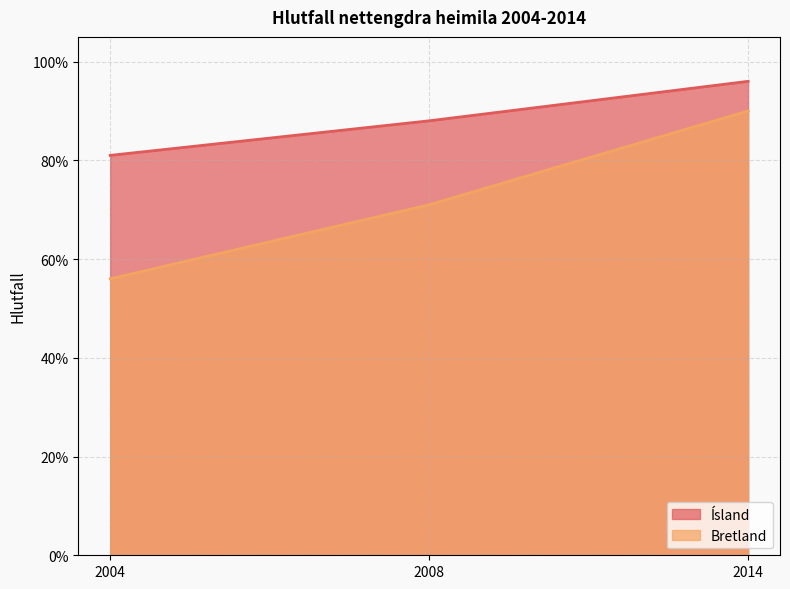

What is the difference between the highest and lowest values at 2014?

0.1